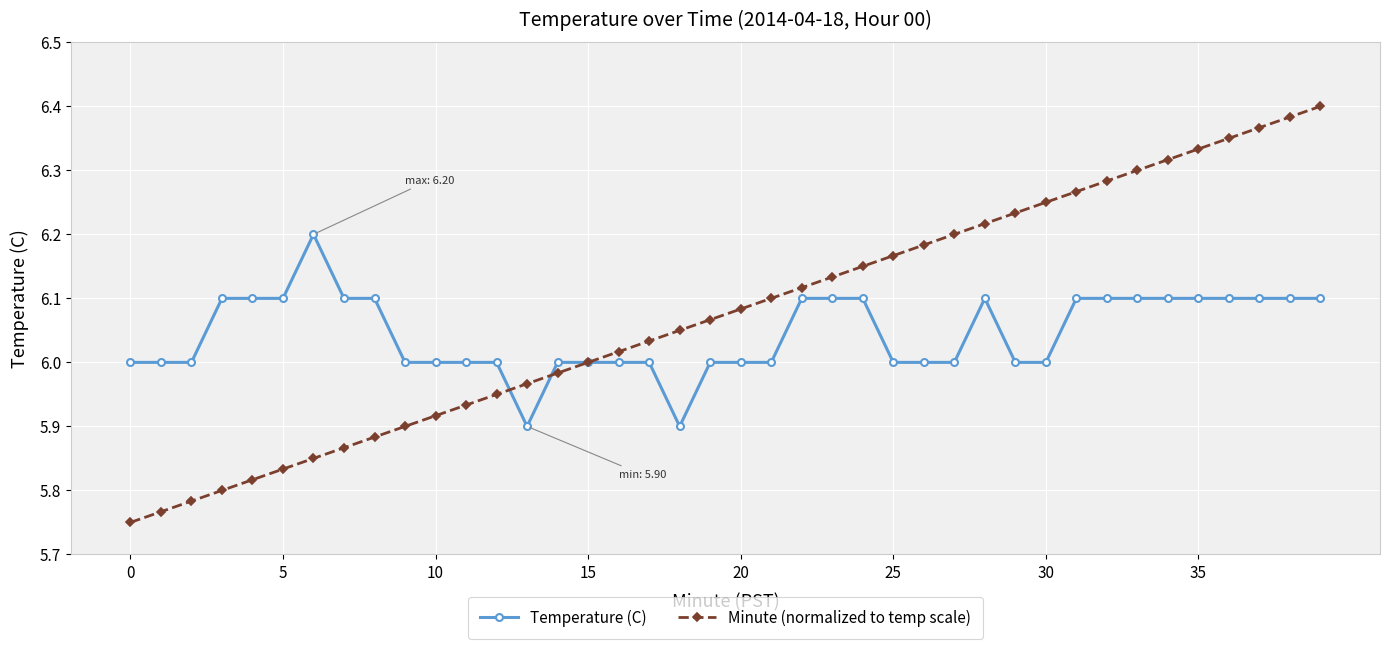

True or false: Temperature (C) has more than 0 interior local peaks.

True